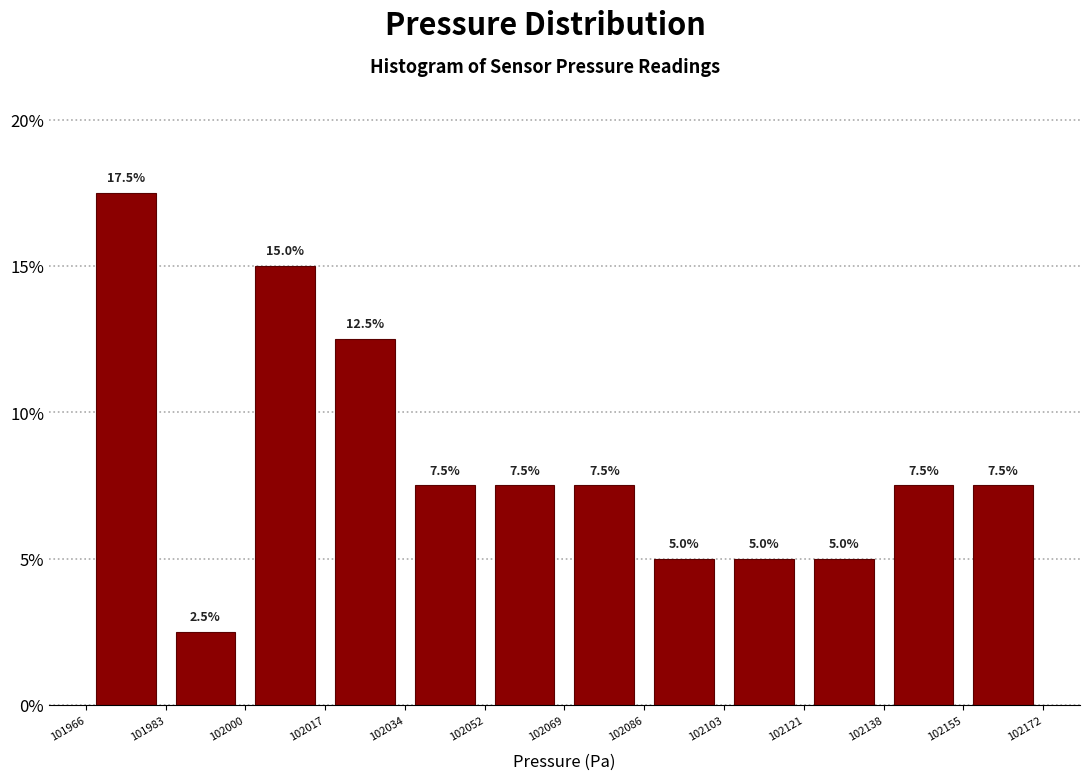

Which range on the x-axis has the tallest bar?

101966 to 101983